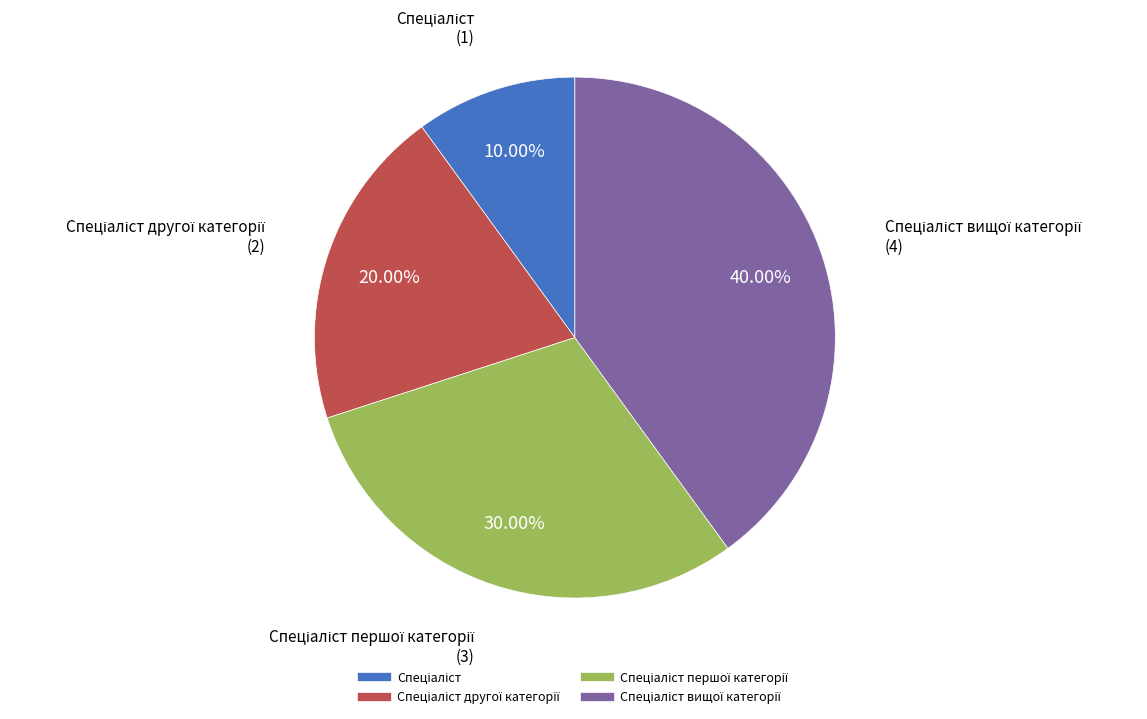

Is there any slice that represents more than half of the pie?

No